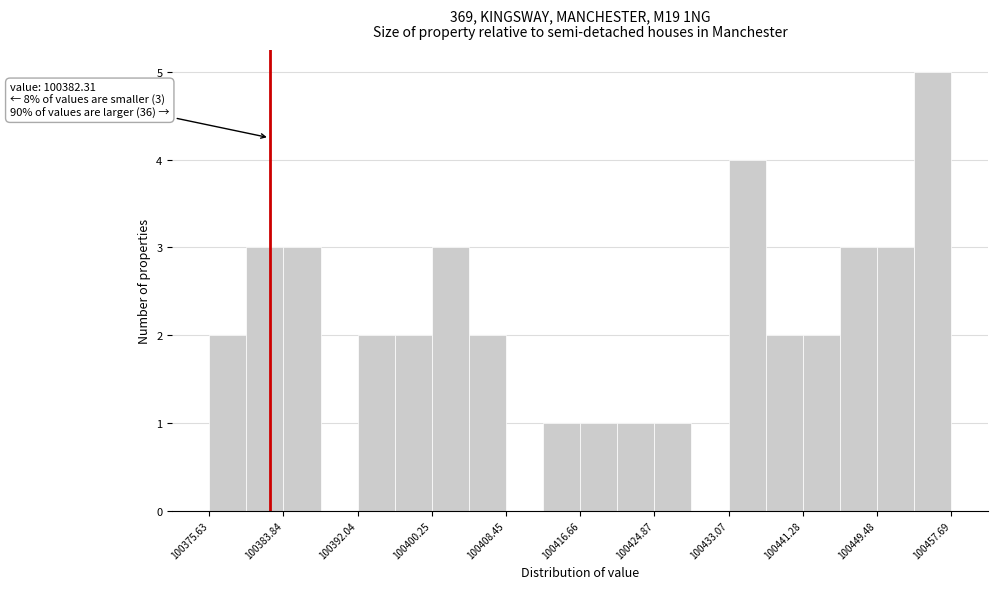

Which range on the x-axis has the tallest bar?

100454 to 100458